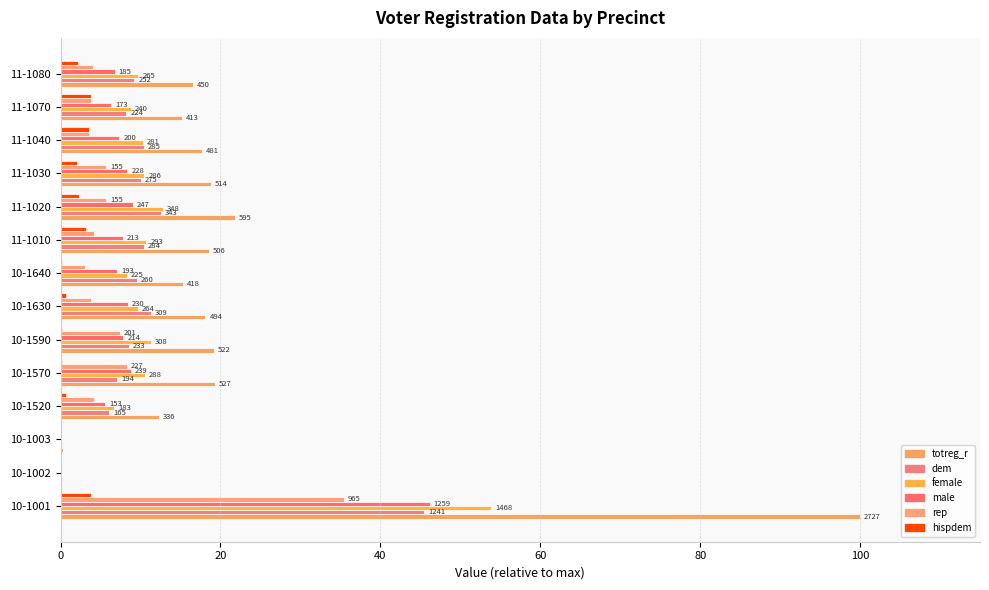

Count the number of categories in the chart.

14